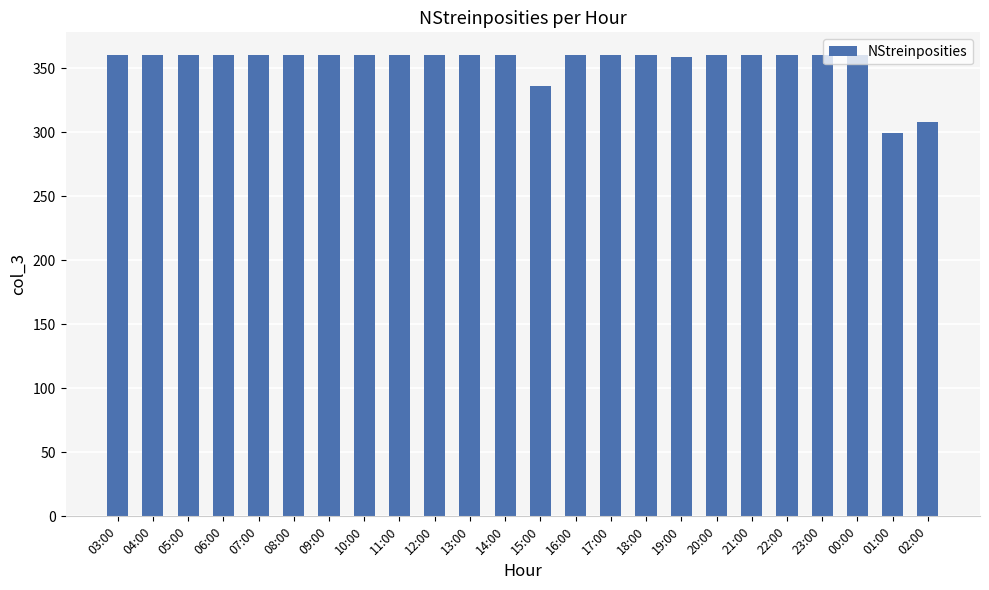

What is the difference between the maximum and minimum values?

61